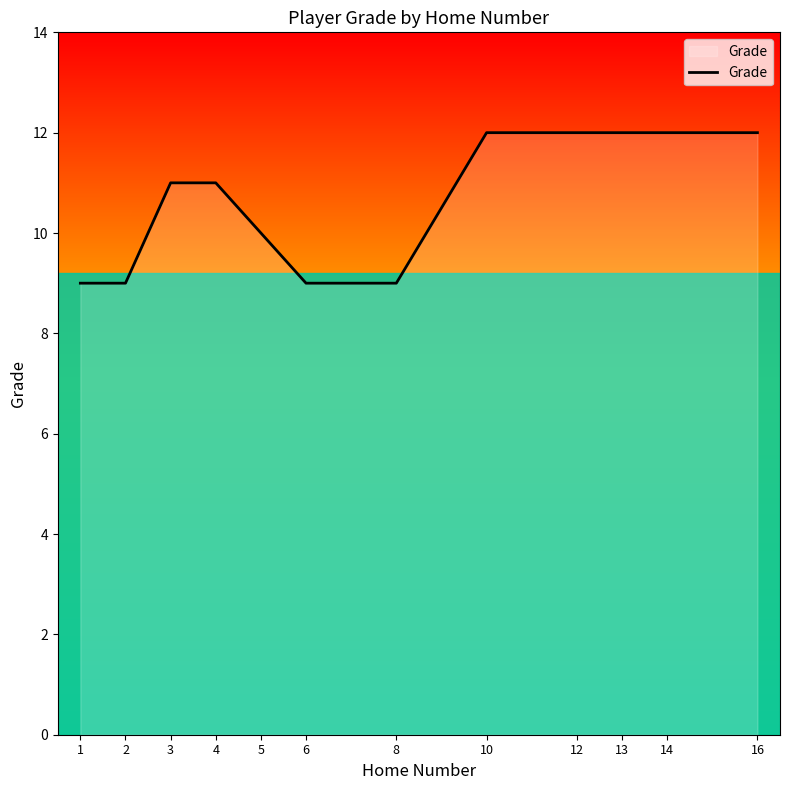

What is the ratio of the value at 5 to the value at 8?

1.1